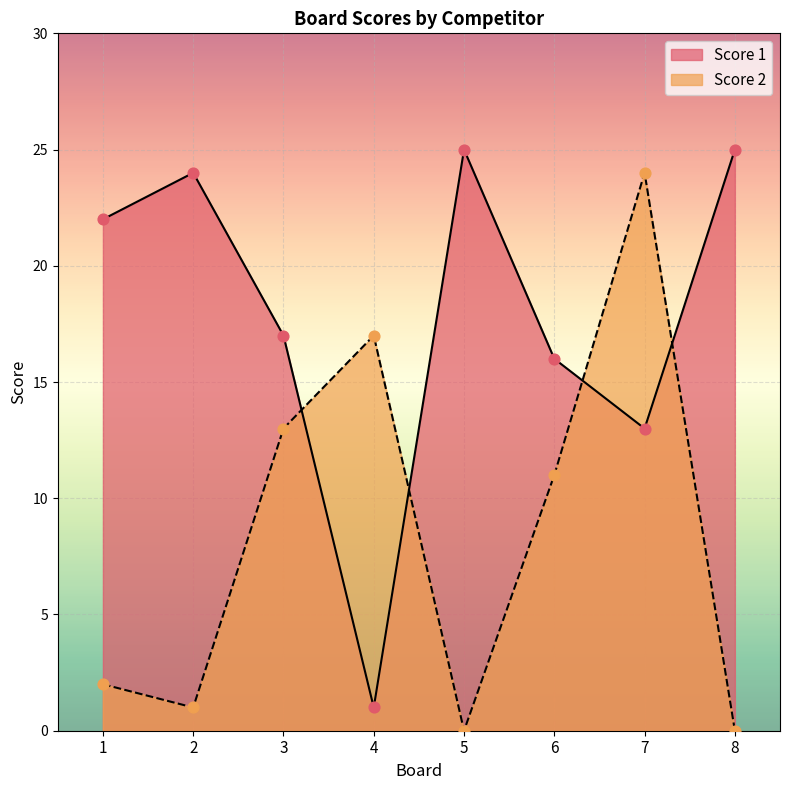

Which series contains the highest Y value?

Score 1